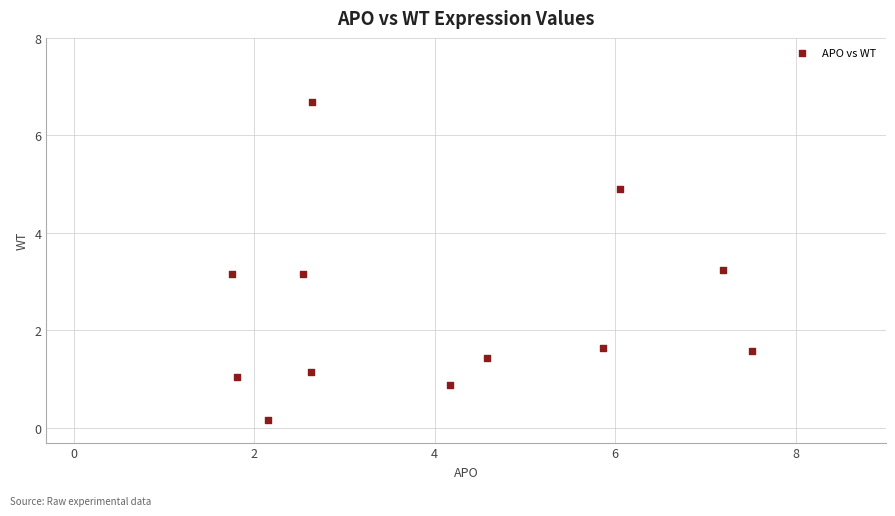

What is the range of X values (max minus min)?

5.8